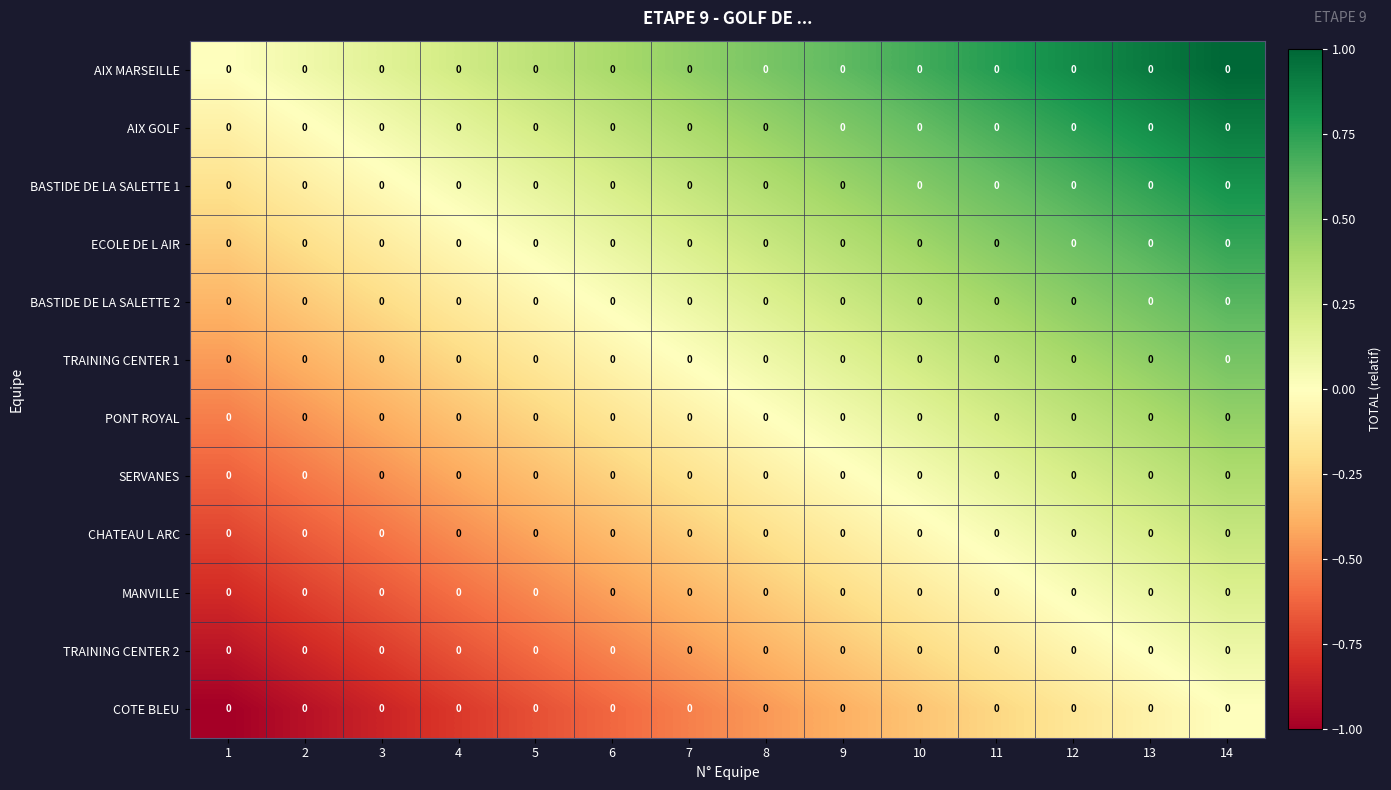

What is the total value across all series at 1?

-6.0